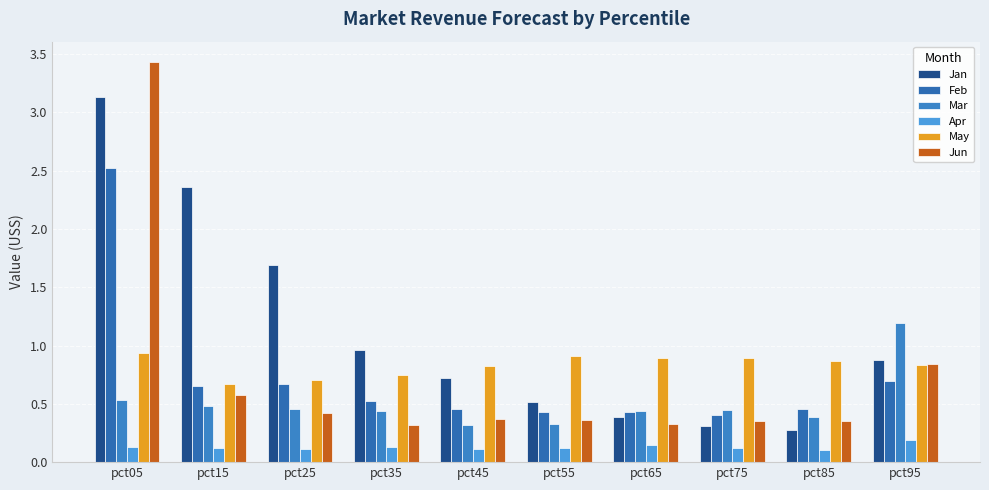

How many distinct data groups are displayed?

6